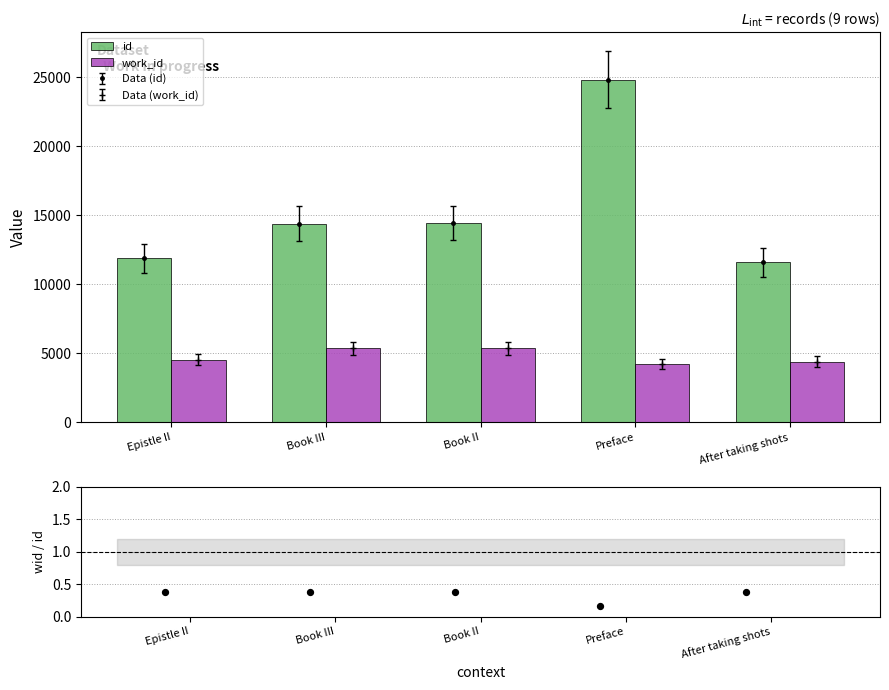

Which series has the largest total across all categories?

id